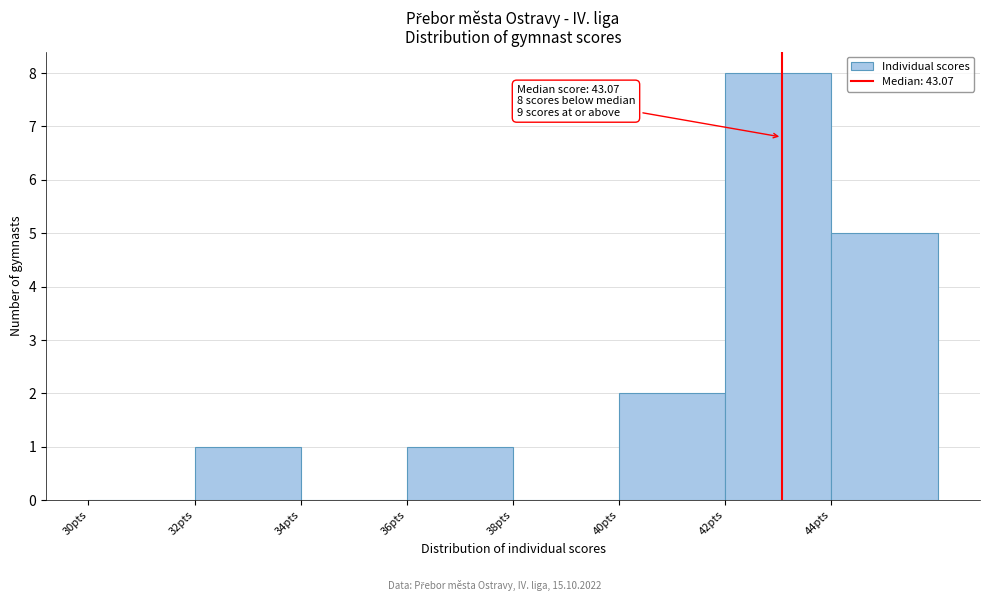

Which range on the x-axis has the tallest bar?

42 to 44